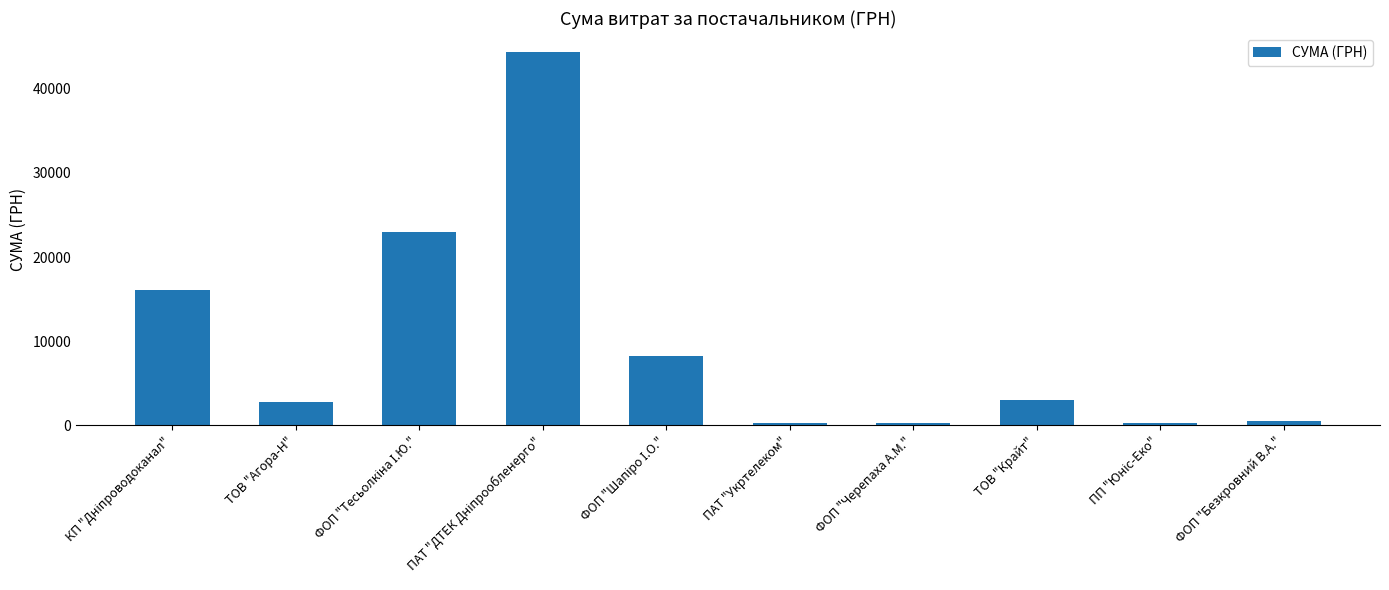

What is the sum of all values?

99192.7